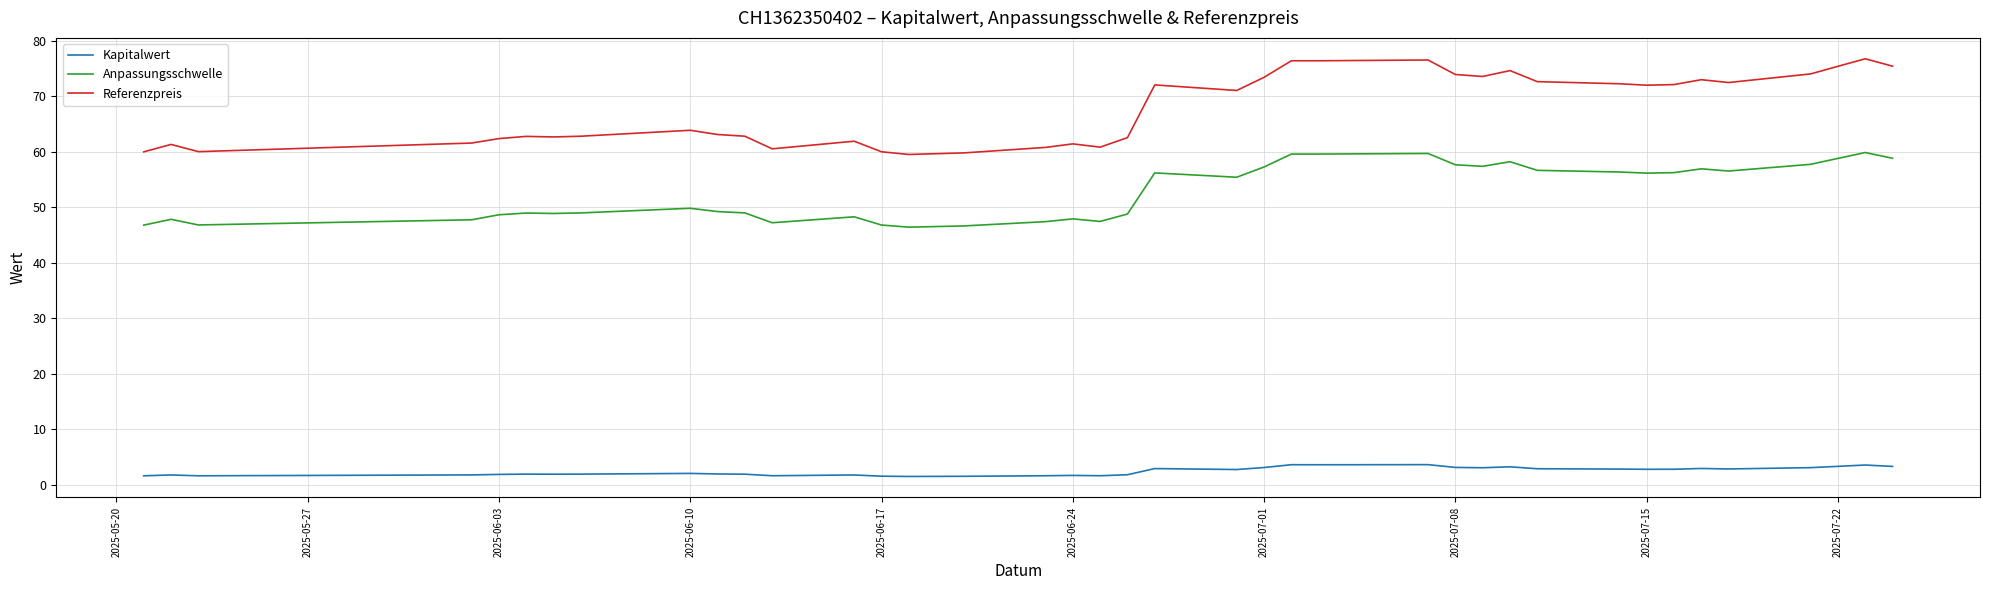

What are all the series names shown in the legend?

Kapitalwert, Anpassungsschwelle, Referenzpreis